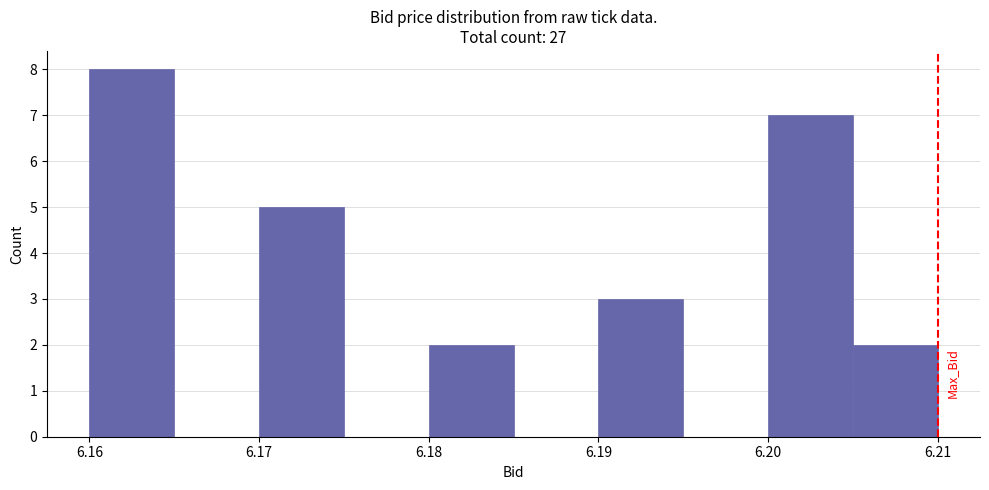

Reading left to right, transcribe this chart: for each bar, give the range it covers on the x-axis and its height. The values are not printed on the chart, so give them approximately, as read against the axis.

6.160 to 6.165: 8
6.165 to 6.170: 0
6.170 to 6.175: 5
6.175 to 6.180: 0
6.180 to 6.185: 2
6.185 to 6.190: 0
6.190 to 6.195: 3
6.195 to 6.200: 0
6.200 to 6.205: 7
6.205 to 6.210: 2